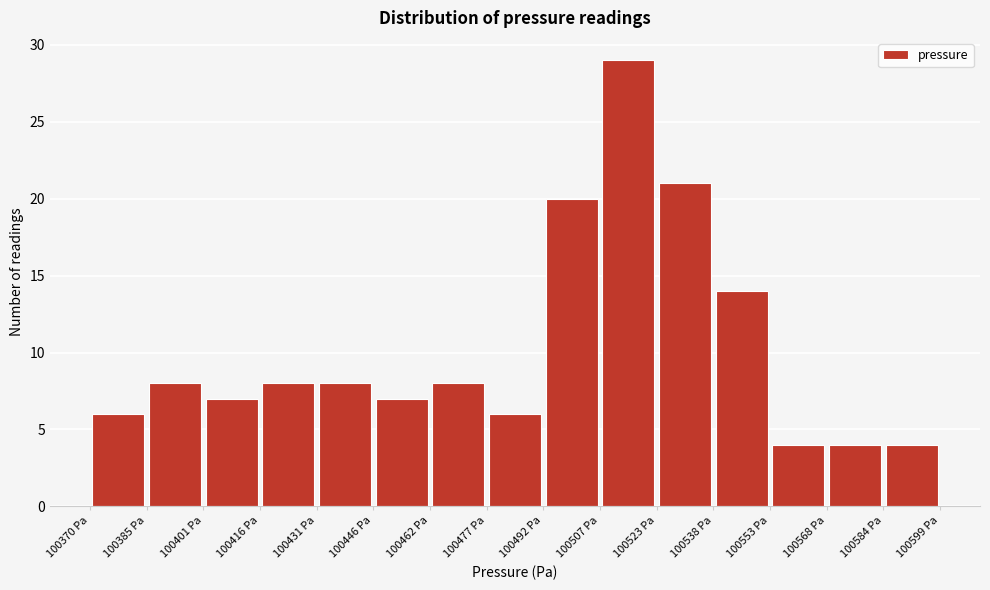

Reading left to right, transcribe this chart: for each bar, give the range it covers on the x-axis and its height. Neither the bar edges nor the heights are printed on the chart, so give them approximately, as read against the axes.

100370 to 100386: 6
100386 to 100400: 8
100400 to 100416: 7
100416 to 100432: 8
100432 to 100446: 8
100446 to 100462: 7
100462 to 100476: 8
100476 to 100492: 6
100492 to 100508: 20
100508 to 100522: 29
100522 to 100538: 21
100538 to 100554: 14
100554 to 100568: 4
100568 to 100584: 4
100584 to 100600: 4